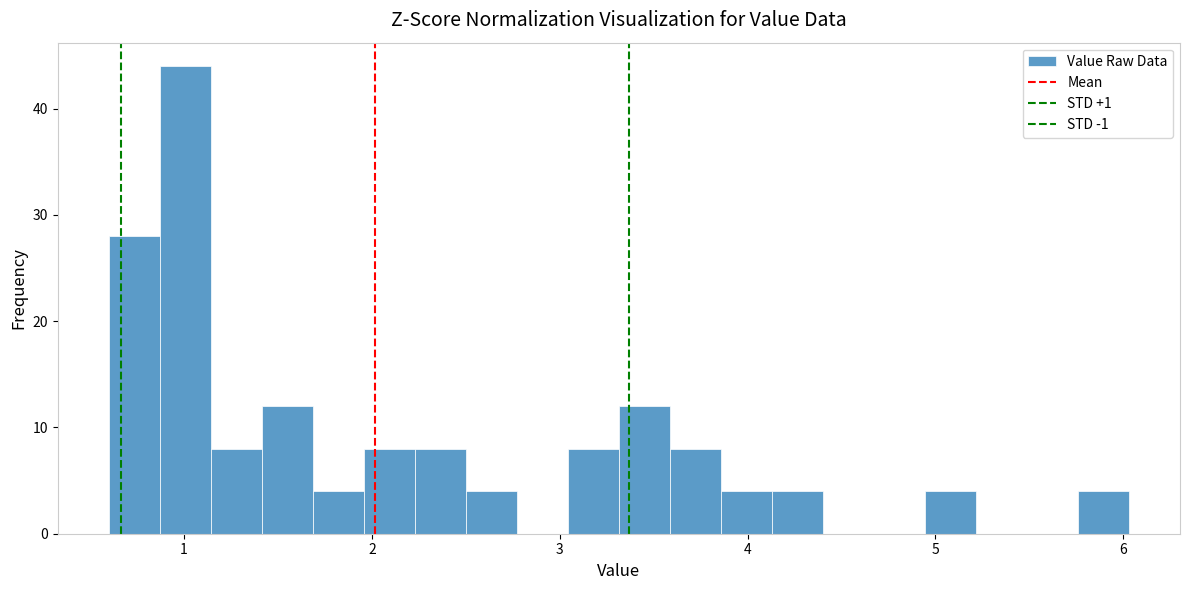

Around what value on the x-axis is the tallest bar? Give the approximate position of its centre, as read against the axis.

1.0